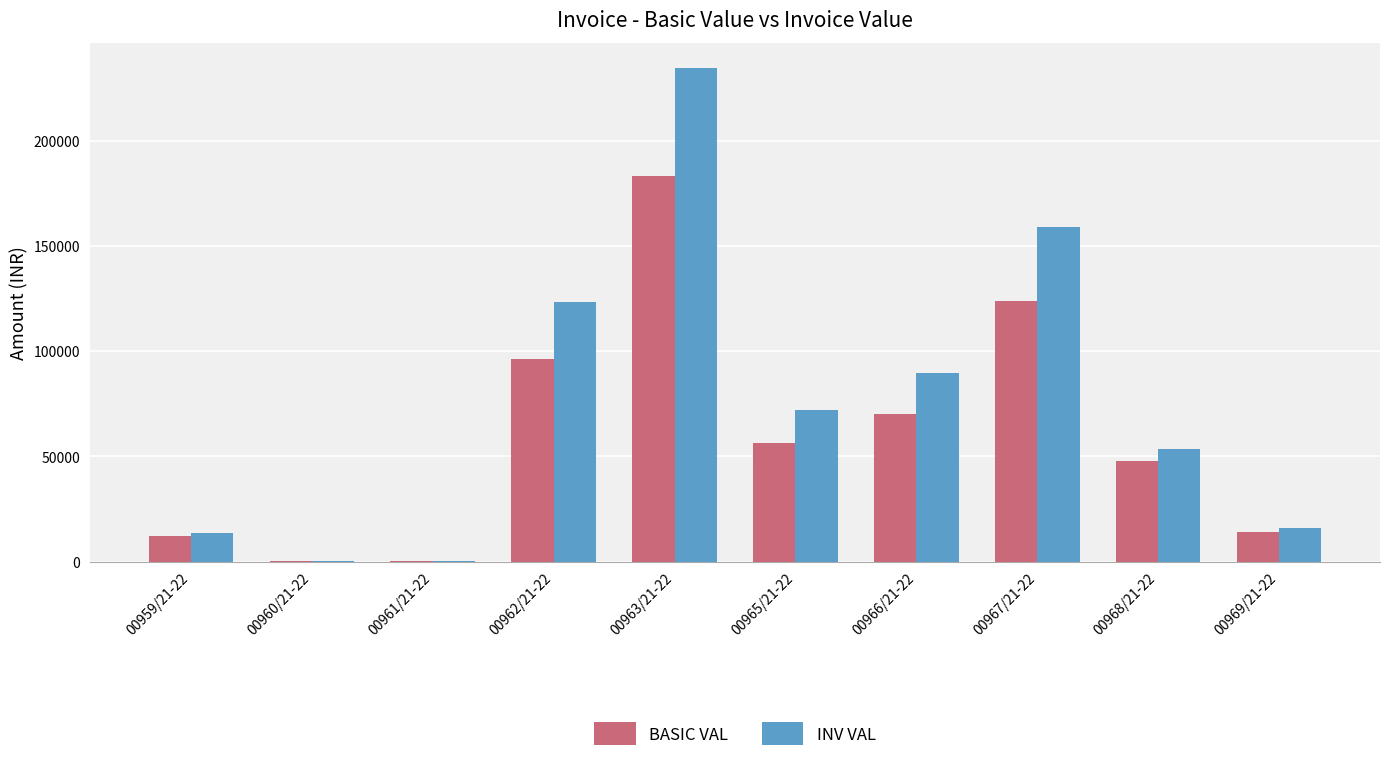

What is the sum of the BASIC VAL values at 00968/21-22 and 00966/21-22?

118080.3